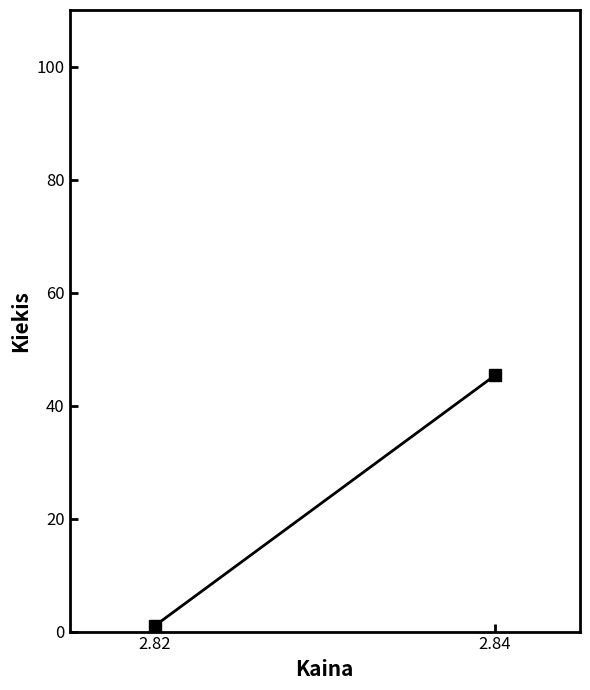

Which label corresponds to the smallest value in the chart?

2.82